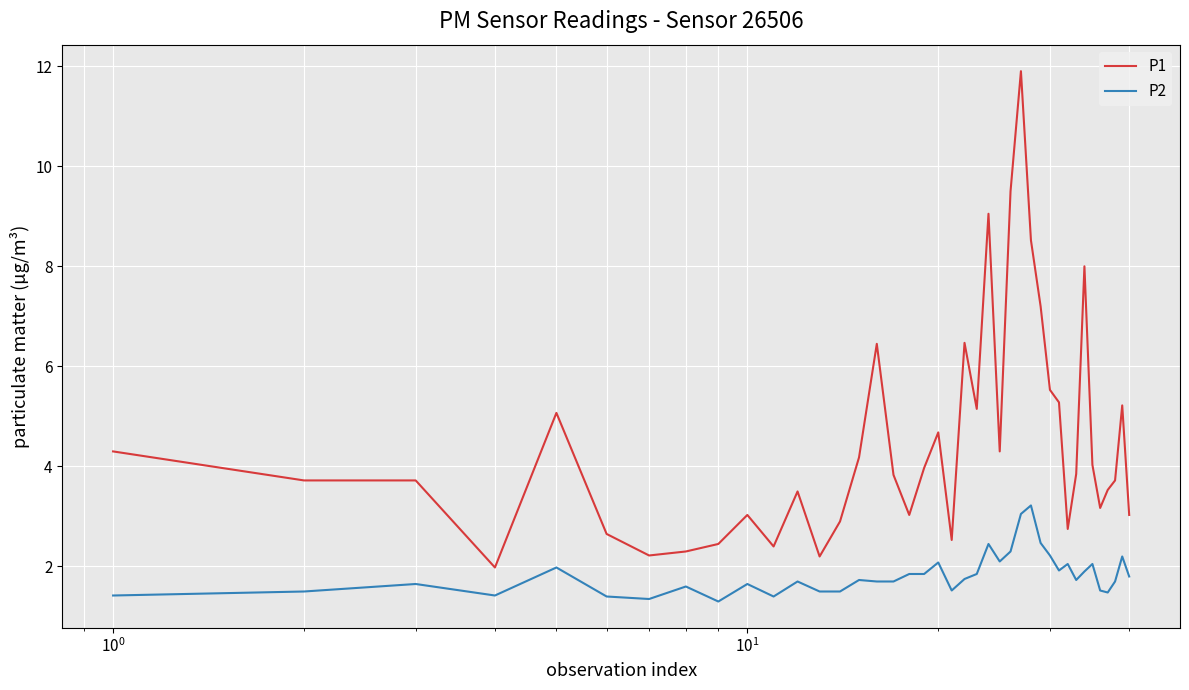

Which series has the widest spread of values?

P1